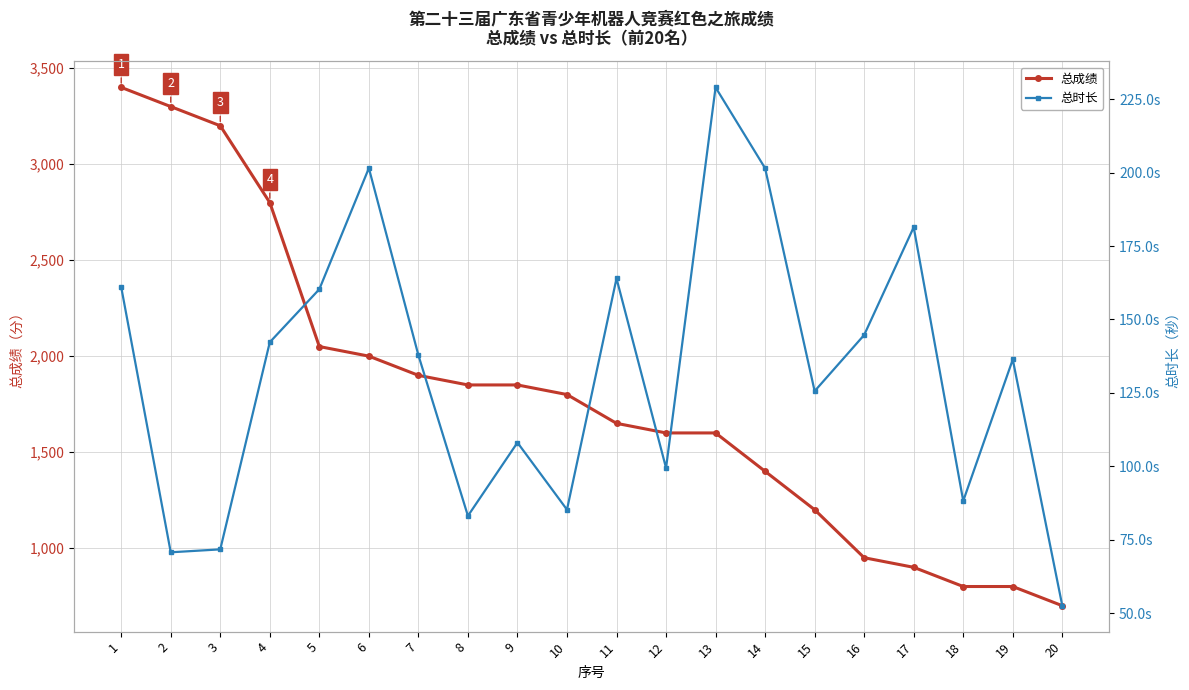

What is the total value across all series at 11?

1814.0